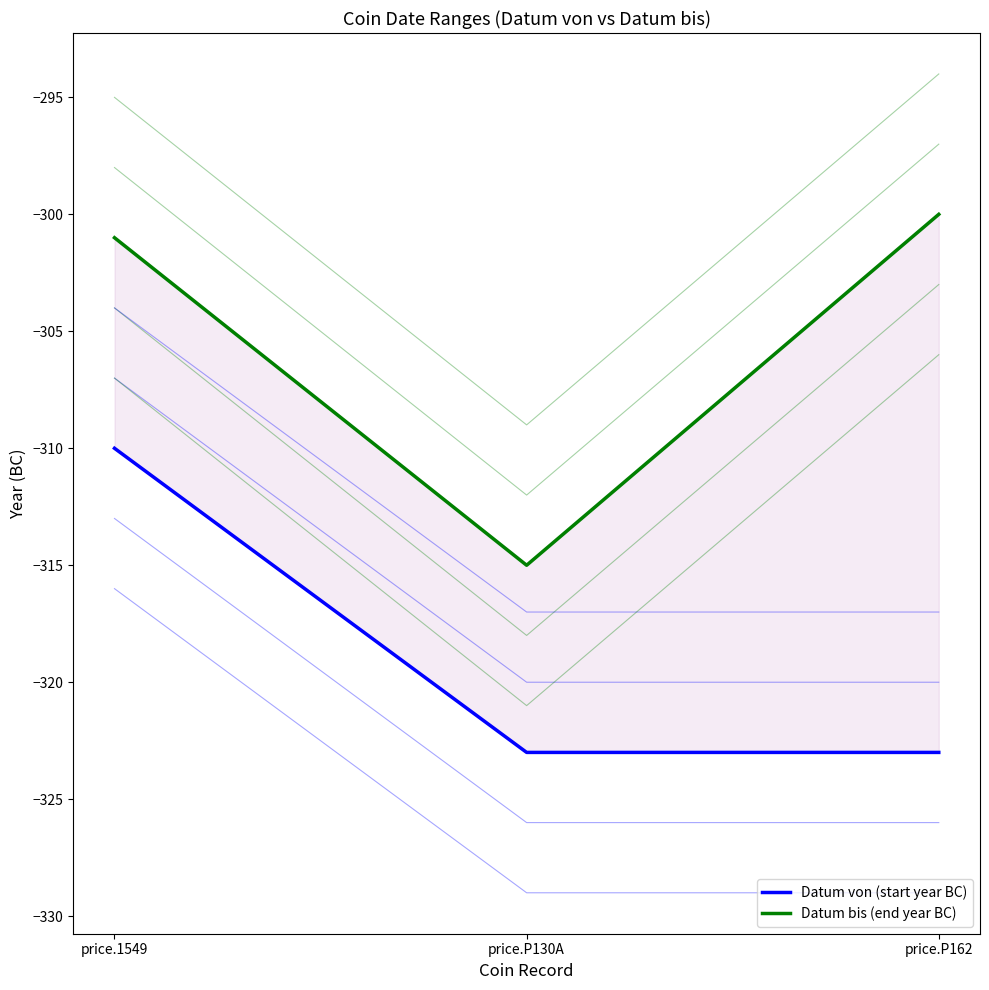

Rank the categories by Datum bis (end year BC) value from lowest to highest.

price.P130A, price.1549, price.P162